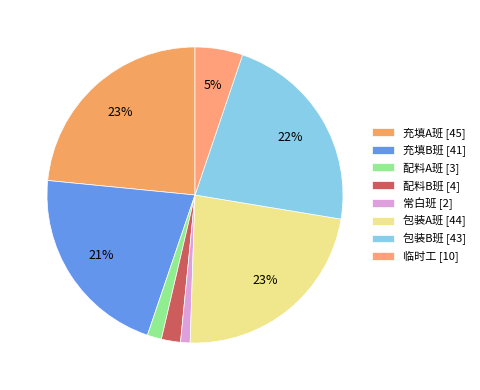

Rank the categories by value from highest to lowest.

充填A班, 包装A班, 包装B班, 充填B班, 临时工, 配料B班, 配料A班, 常白班